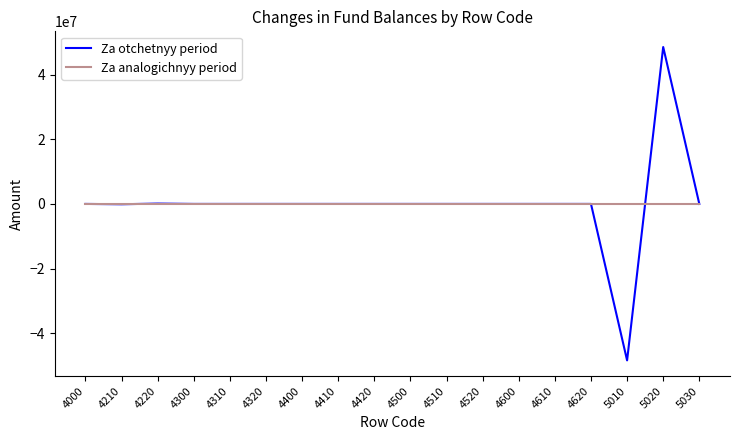

What is the total value across all series at 4220?

106168.9